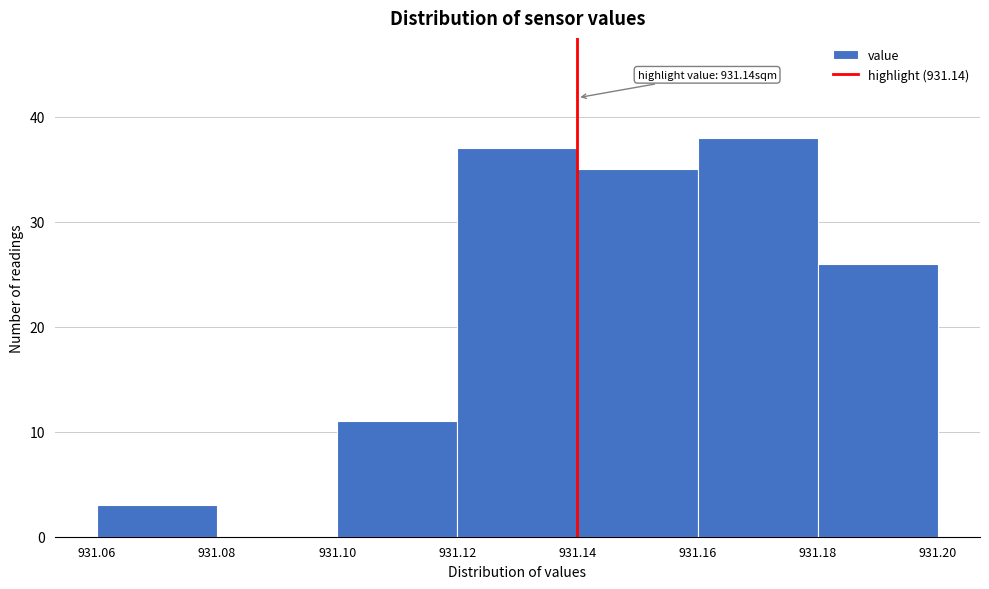

Which range on the x-axis has the tallest bar?

931.16 to 931.18